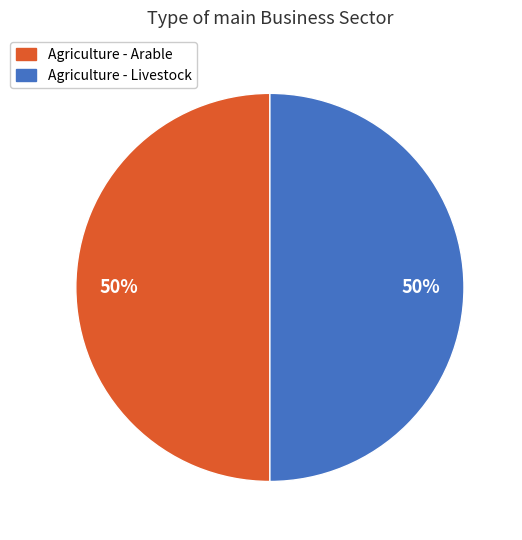

What is the ratio of the value at Agriculture - Livestock to the value at Agriculture - Arable?

1.0